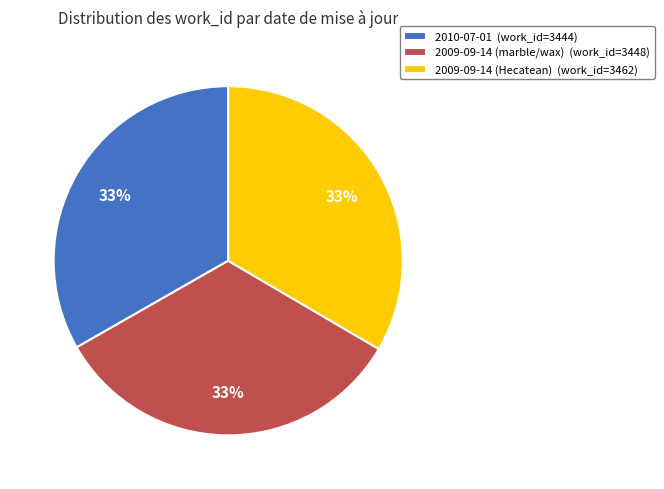

To the nearest percent, what is the average slice percentage?

33%